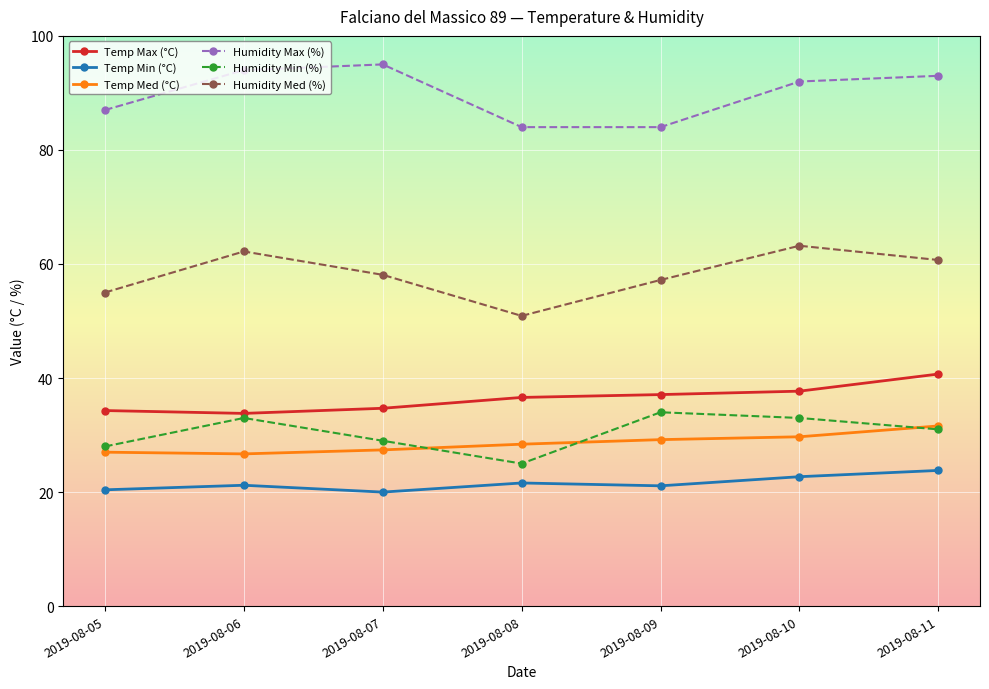

How many Temp Min (°C) values are between 20 and 22?

5